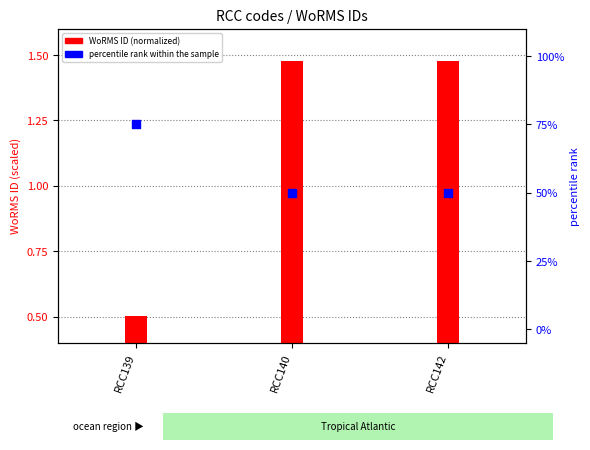

Is the value of WoRMS ID (normalized) at RCC142 greater than the value of percentile rank within the sample at RCC142?

No